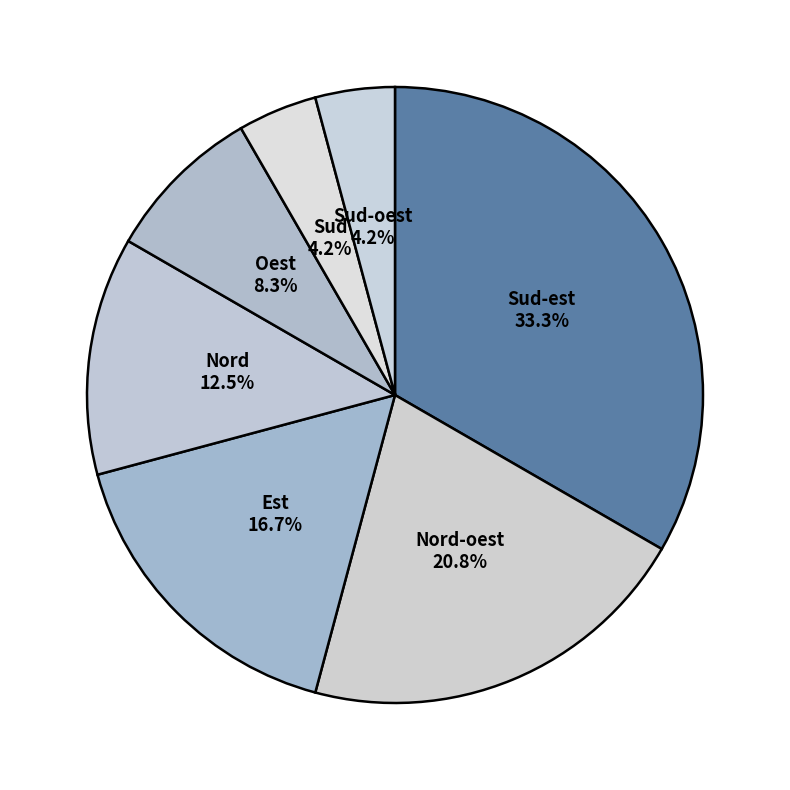

How many segments does this pie chart have?

7